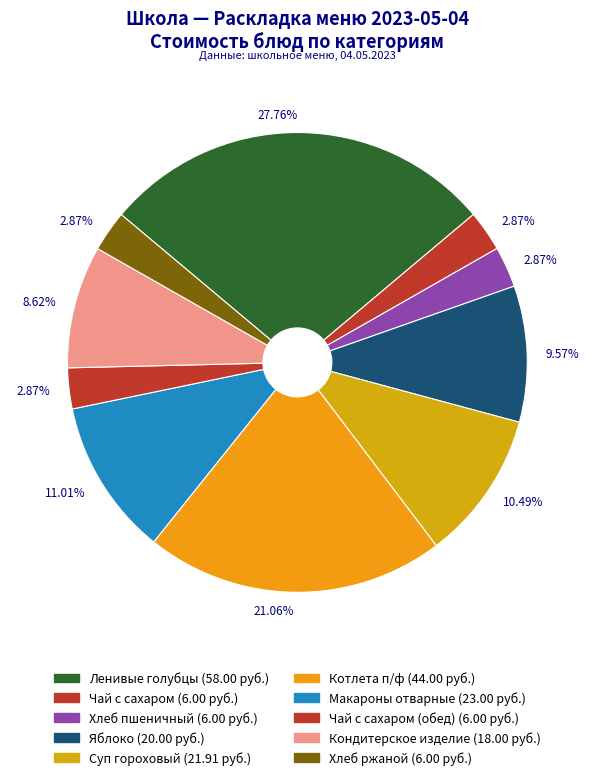

How many slices are in this pie chart?

10